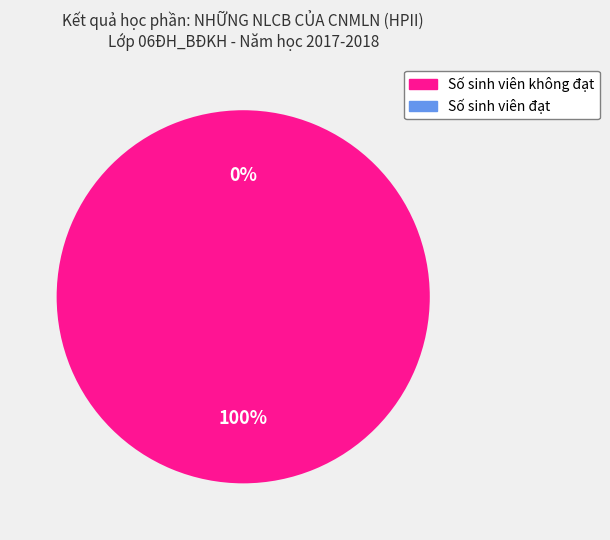

How many slices are in this pie chart?

2